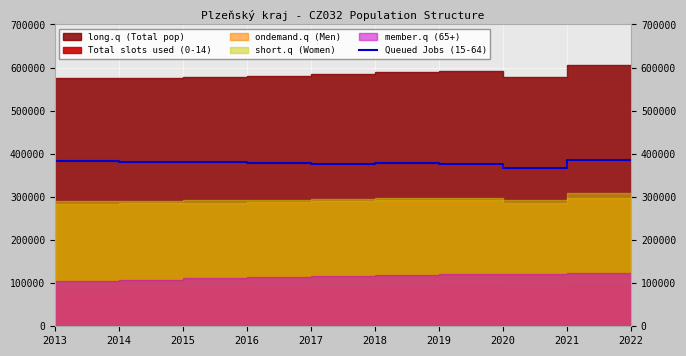

The value of Queued Jobs (15-64) at 2014 is 384324. True or false?

True